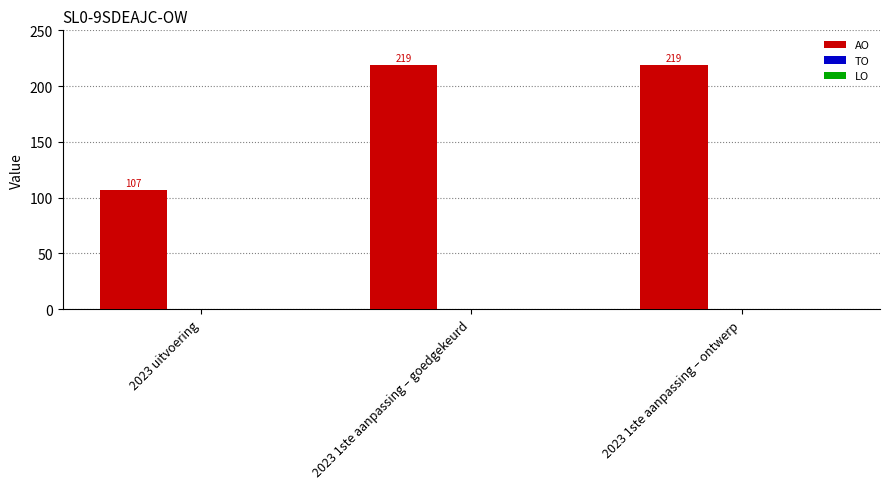

What is the change in value from 2023 uitvoering to 2023 1ste aanpassing – goedgekeurd?

+112